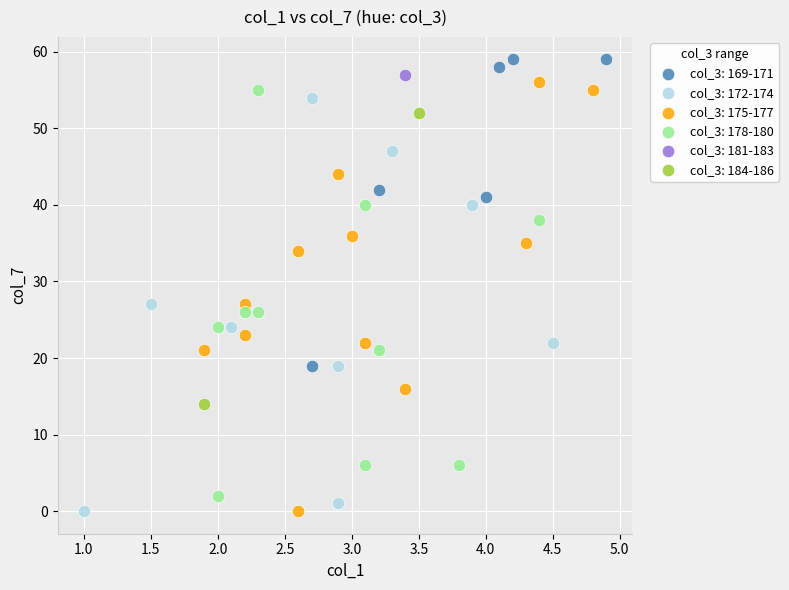

What are all the series names shown in the legend?

col_3: 169-171, col_3: 172-174, col_3: 175-177, col_3: 178-180, col_3: 181-183, col_3: 184-186